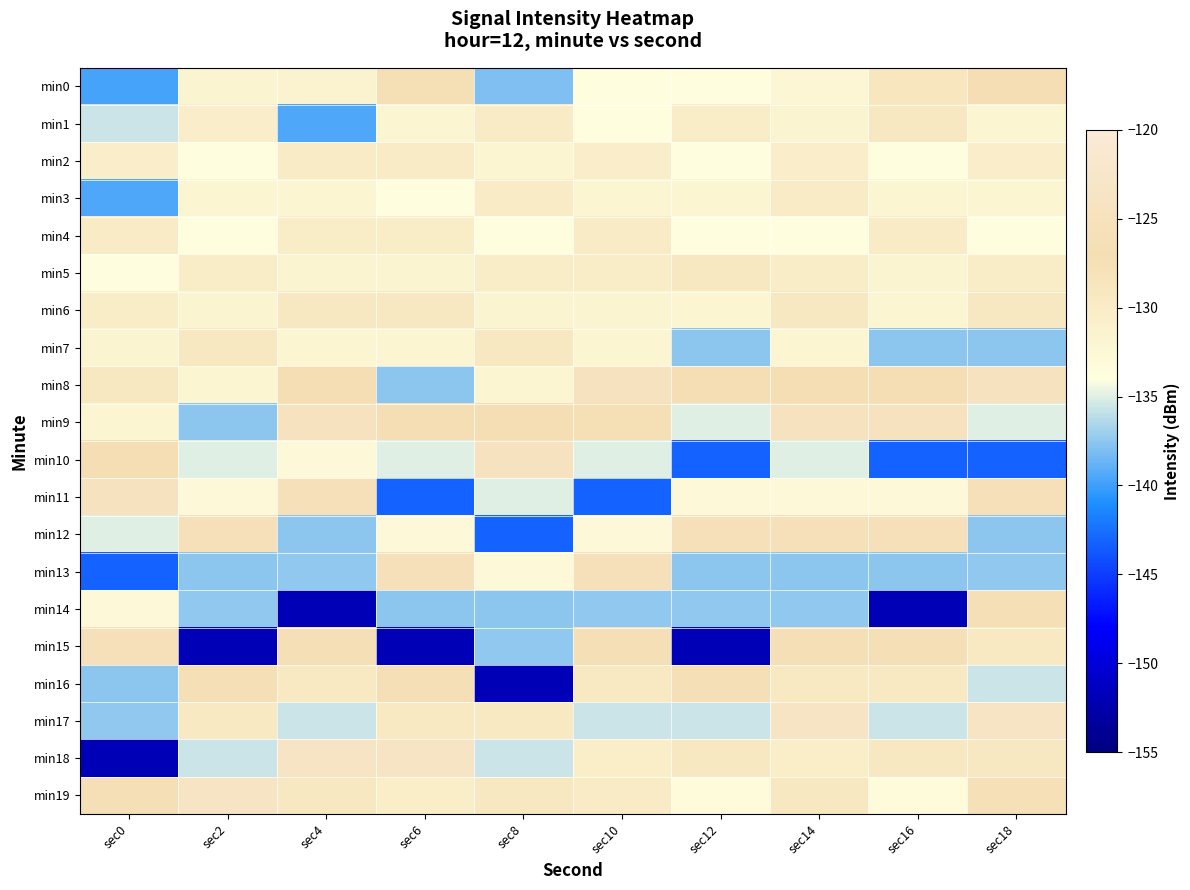

Rank the series by their maximum value, from highest to lowest.

min17, min18, min19, min8, min9, min10, min11, min12, min13, min15, min14, min16, min0, min1, min5, min6, min7, min2, min3, min4